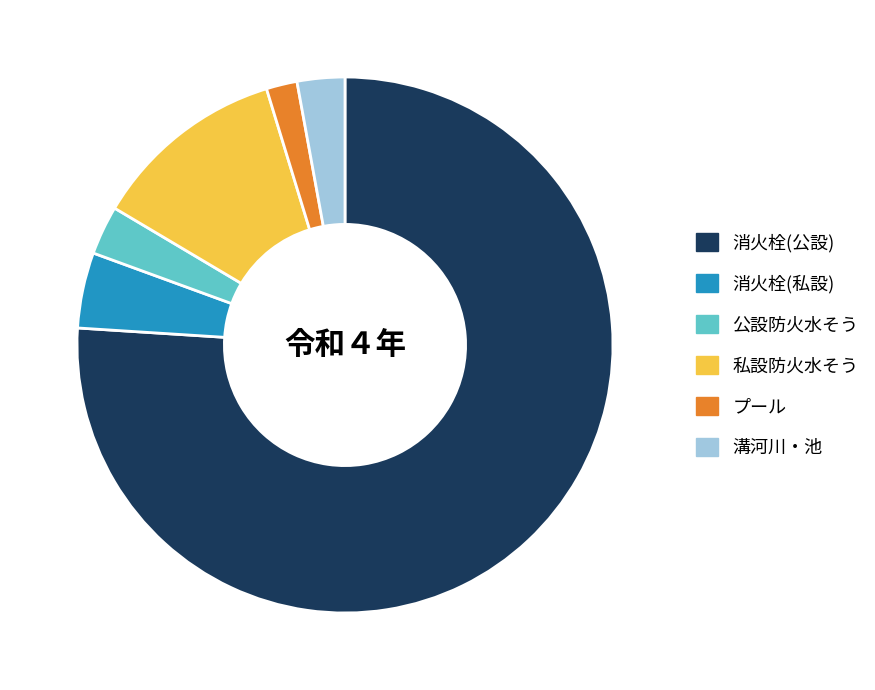

What is the largest slice in the pie chart?

消火栓(公設)